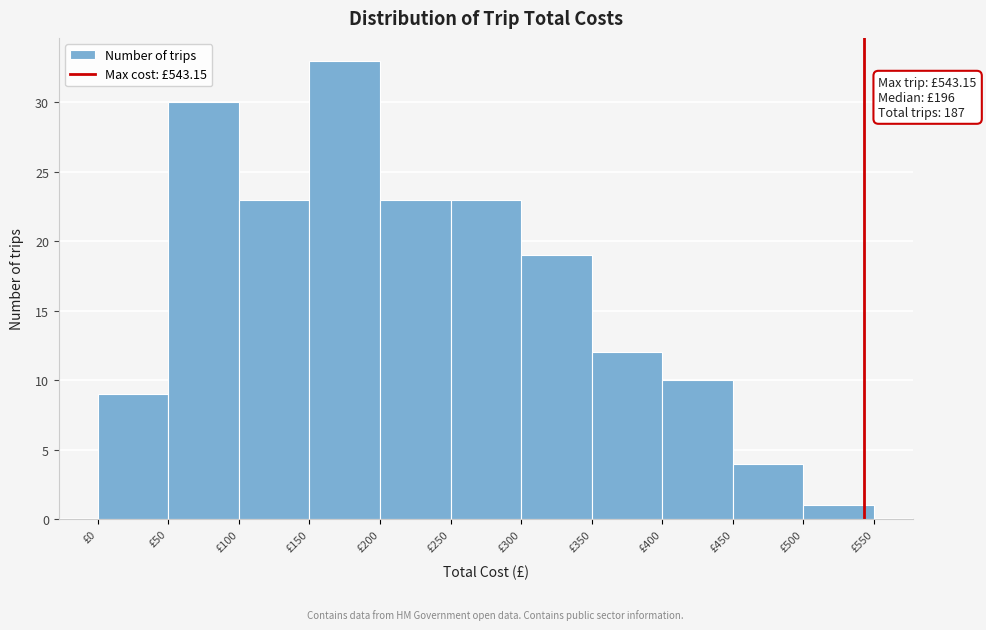

Over which range of the x-axis is the bar tallest?

150 to 200